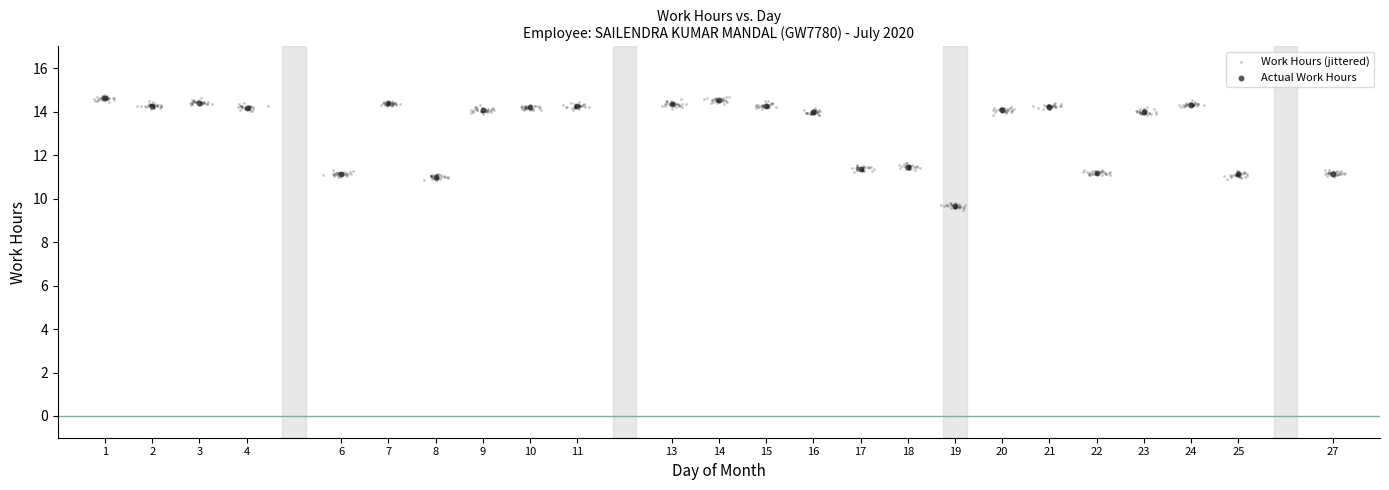

Which series has the widest spread of Y values?

Work Hours (jittered)